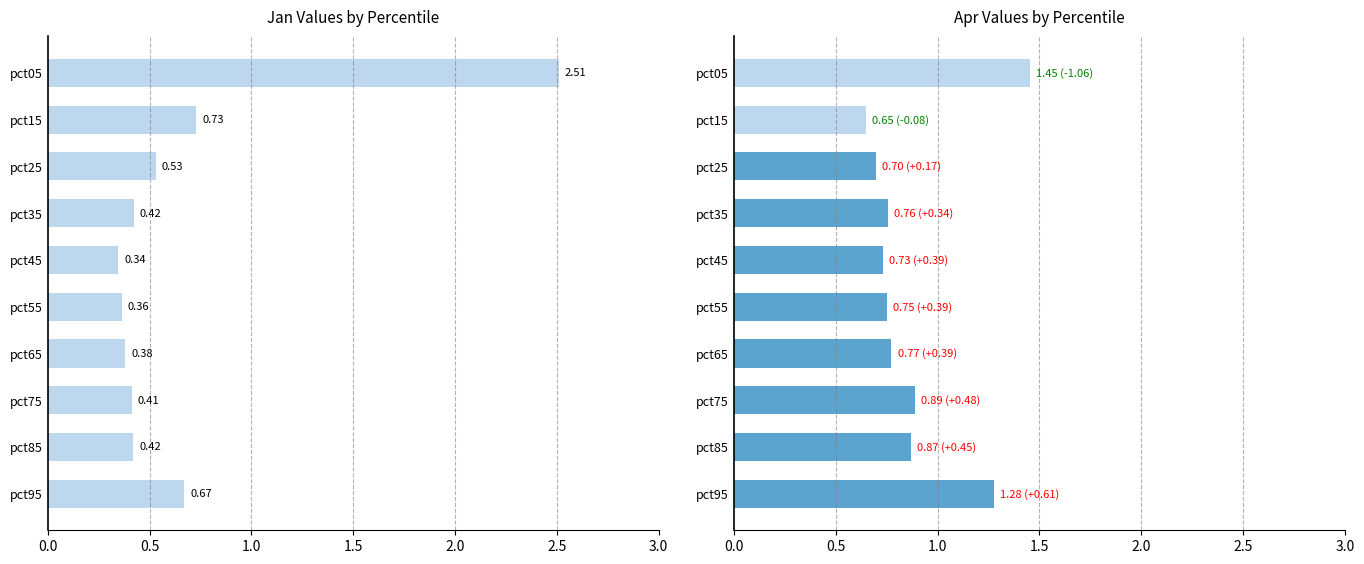

What is the difference between the maximum and second lowest values in the Apr series?

0.8